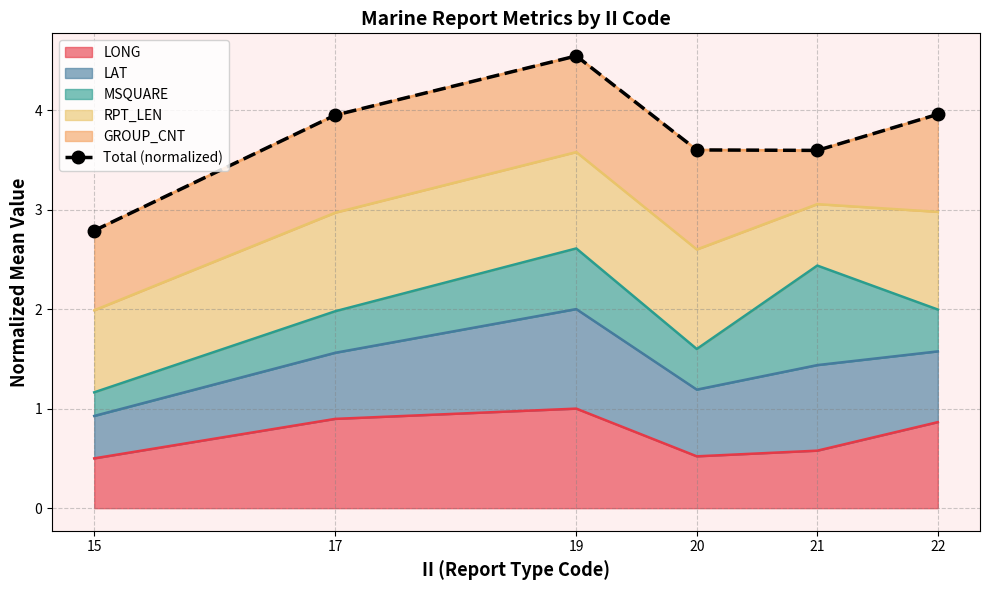

Where is the data nearest to the value 3?

15